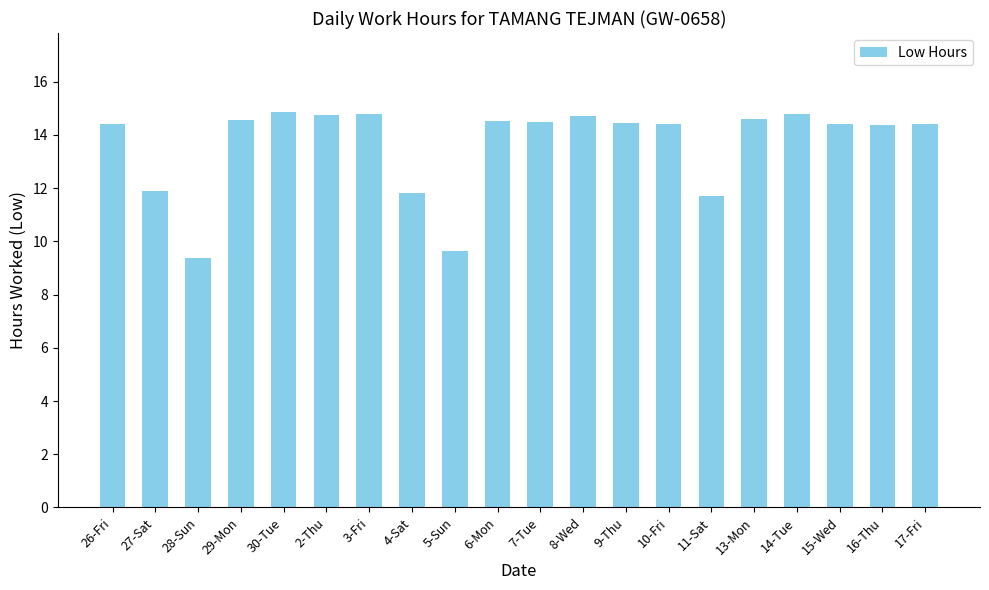

What is the greatest value displayed?

14.9